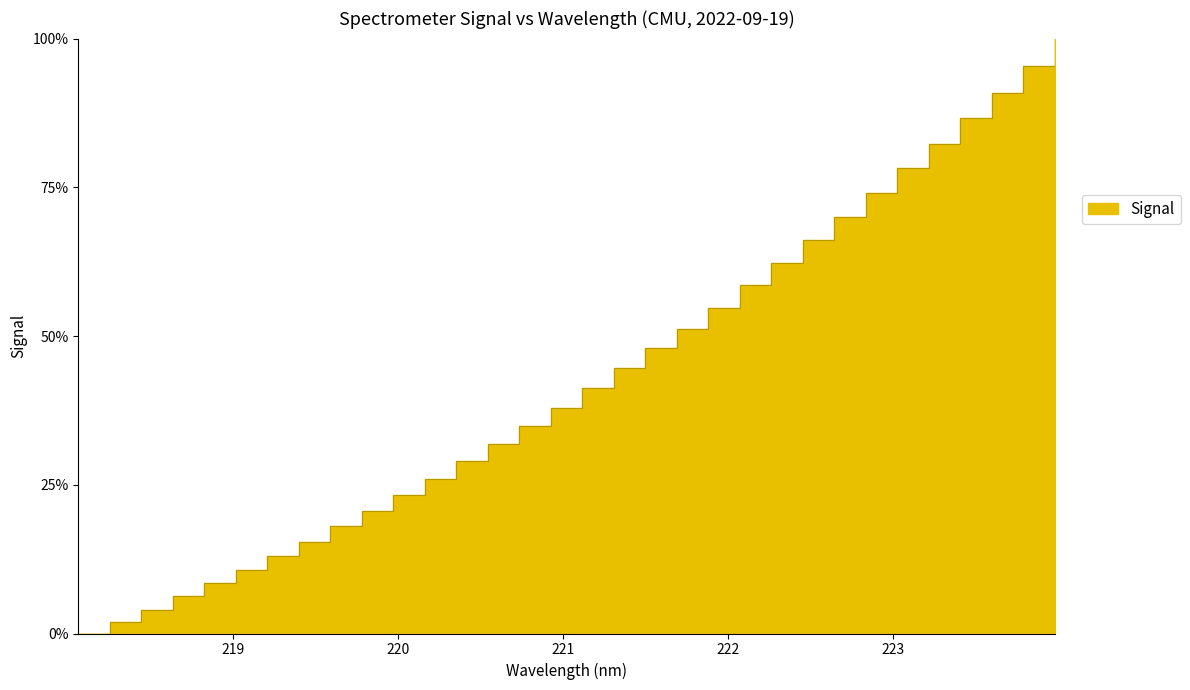

Does the chart have visible grid lines?

No